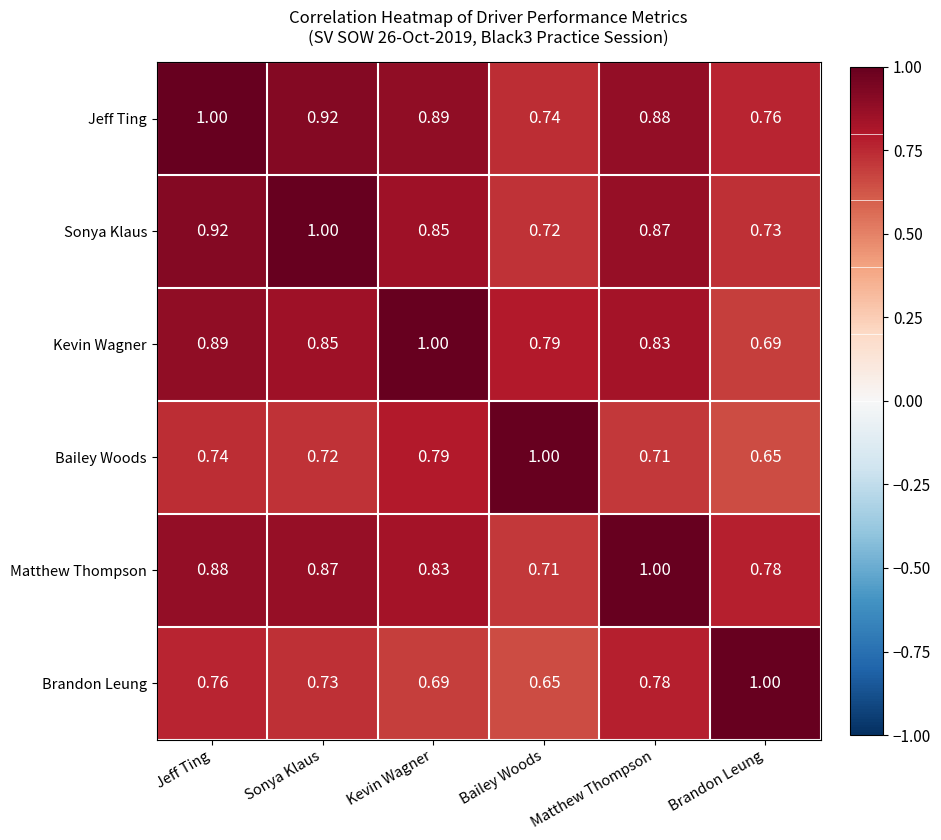

Rank the series at Jeff Ting from highest to lowest value.

Jeff Ting, Sonya Klaus, Kevin Wagner, Matthew Thompson, Brandon Leung, Bailey Woods